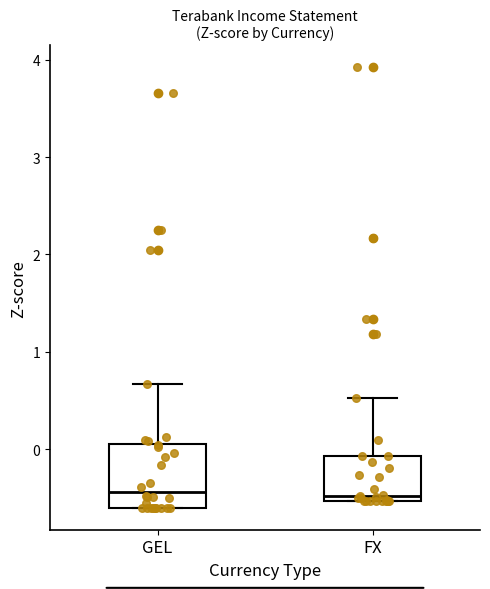

Where is the upper edge of the box for GEL on the y-axis? The values are not printed on the chart, so give them approximately, as read against the axis.

0.0